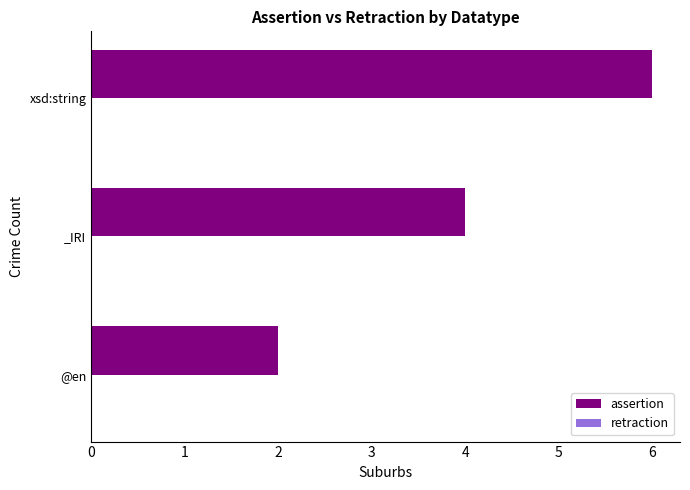

Between @en and _IRI, which is larger?

_IRI